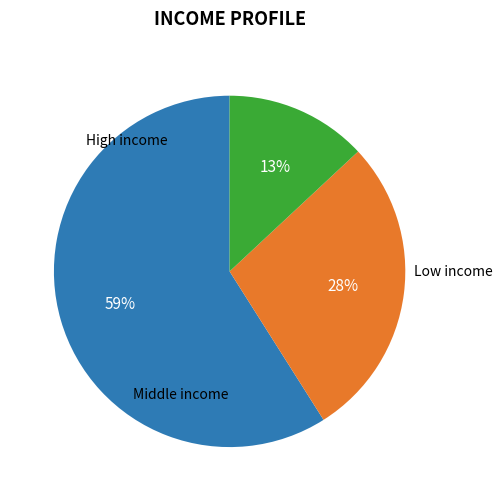

To the nearest percent, what is the average slice percentage?

33%